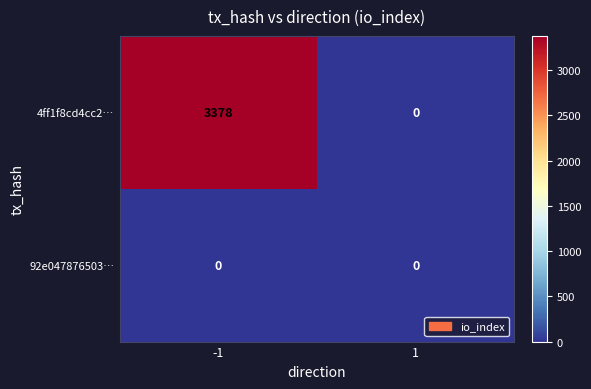

What is the highest value of the 4ff1f8cd4cc2… series?

3378